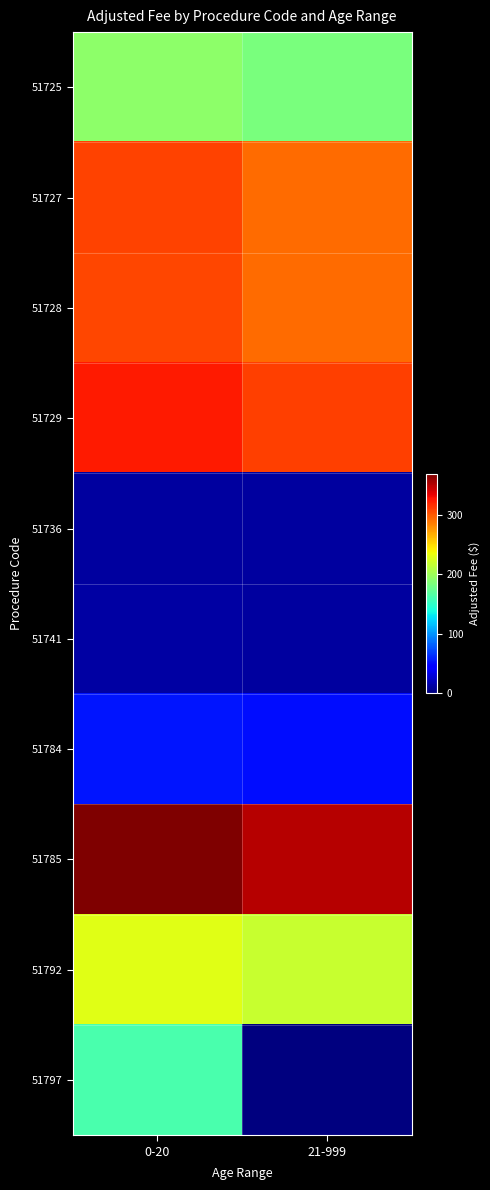

What is the greatest value displayed?

368.2